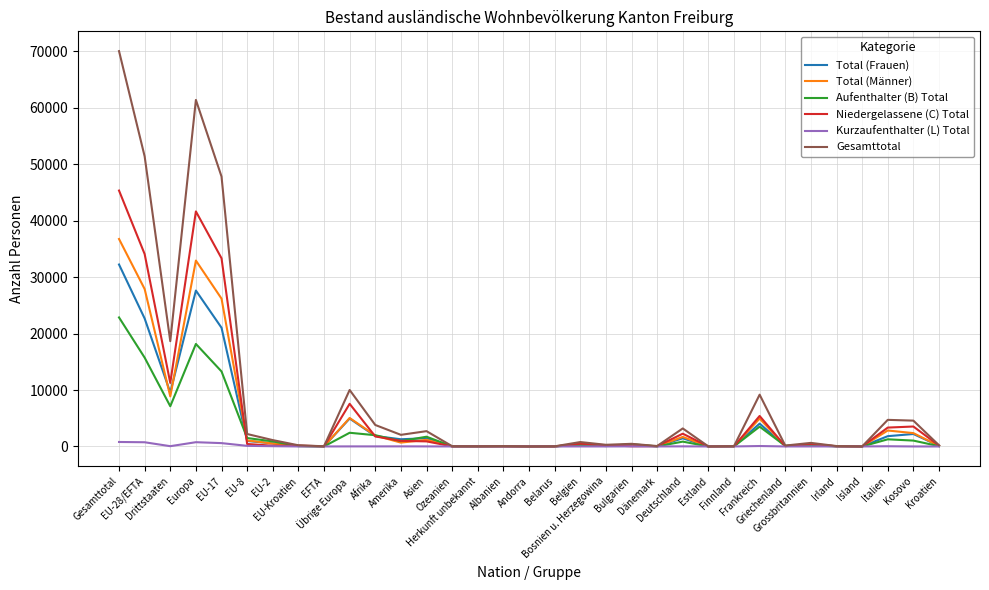

What is the highest value of the Aufenthalter (B) Total series?

22859